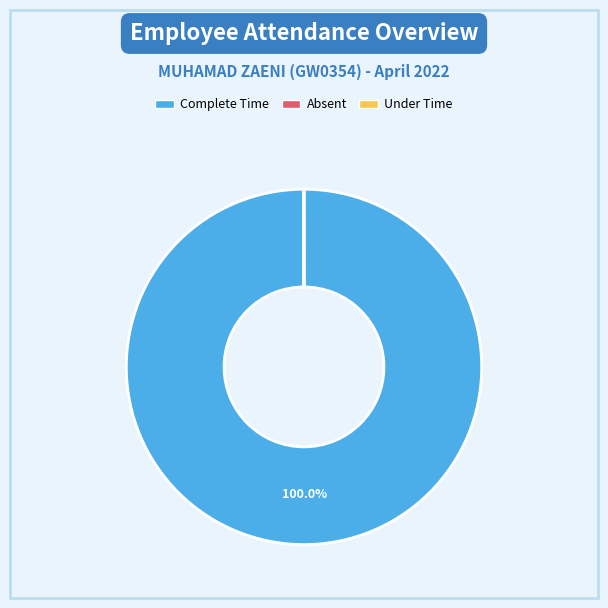

Does any single category account for the majority?

Yes